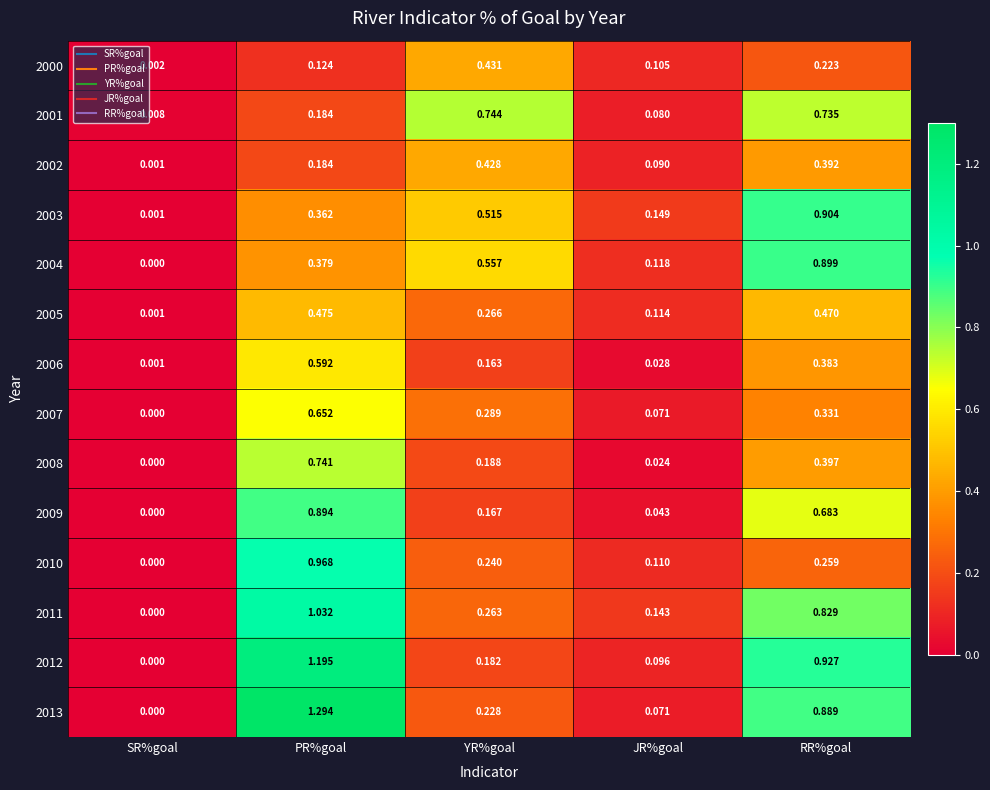

List the labels in order of 2013 value, largest first.

PR%goal, RR%goal, YR%goal, JR%goal, SR%goal